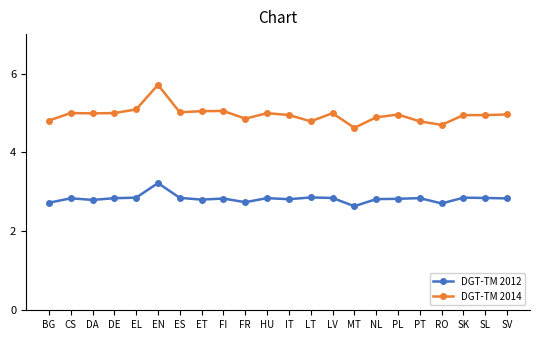

At how many categories does at least one series exceed 4?

22